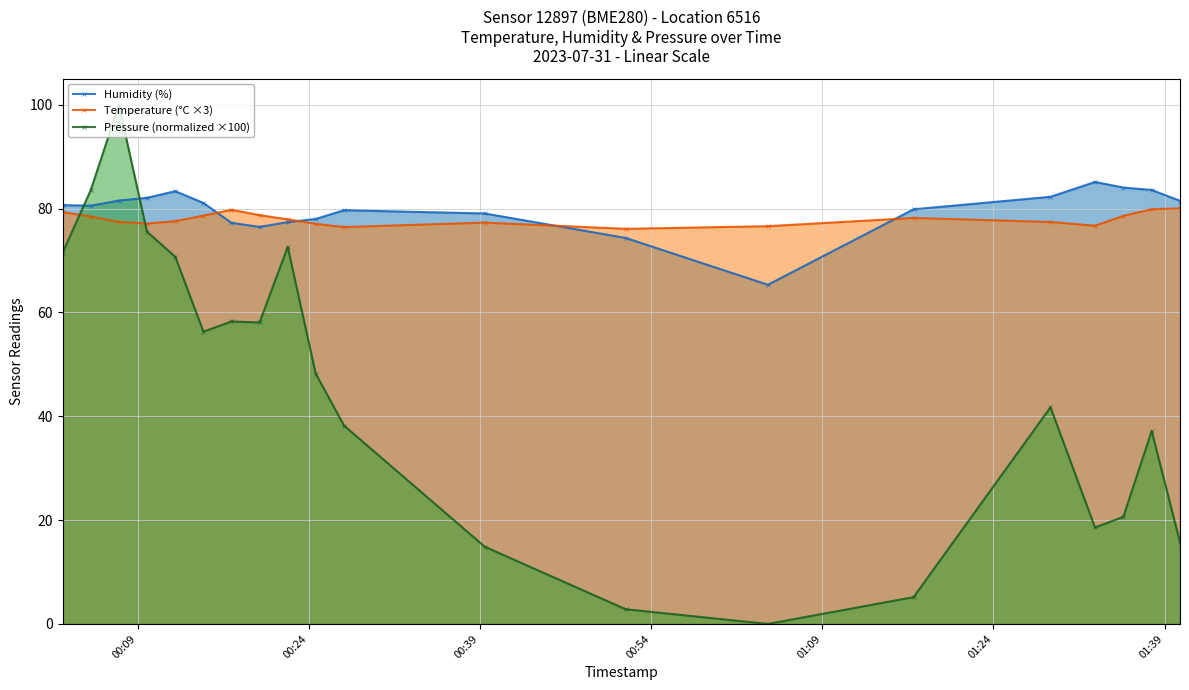

After their last crossing, which series has the higher values: Pressure (normalized ×100) or Temperature (°C ×3)?

Temperature (°C ×3)